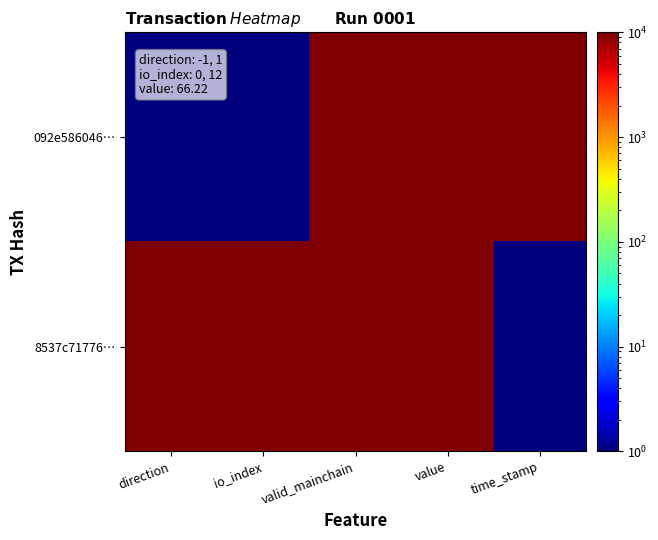

Rank the series at valid_mainchain from lowest to highest value.

092e586046…, 8537c71776…